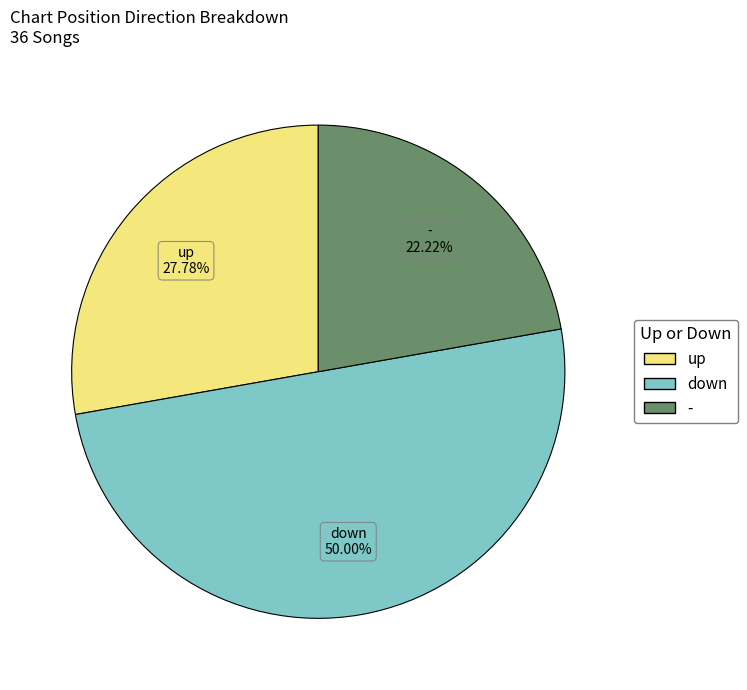

How much of the chart is everything except down?

50.0%